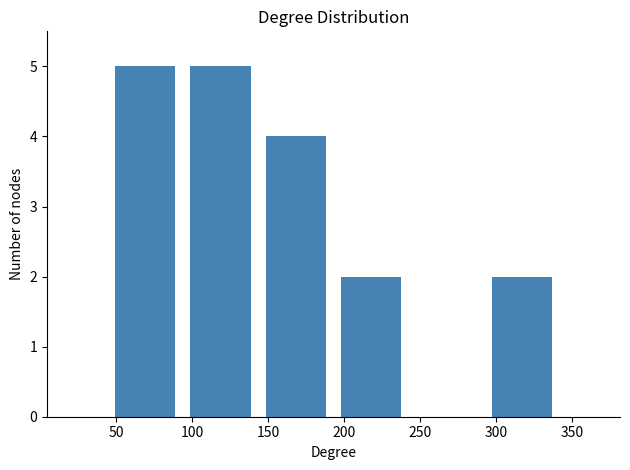

Reading left to right, transcribe this chart: for each bar, give the range it covers on the x-axis and its height. Neither the bar edges nor the heights are printed on the chart, so give them approximately, as read against the axes.

45 to 95: 5
95 to 145: 5
145 to 195: 4
195 to 245: 2
245 to 290: 0
290 to 340: 2